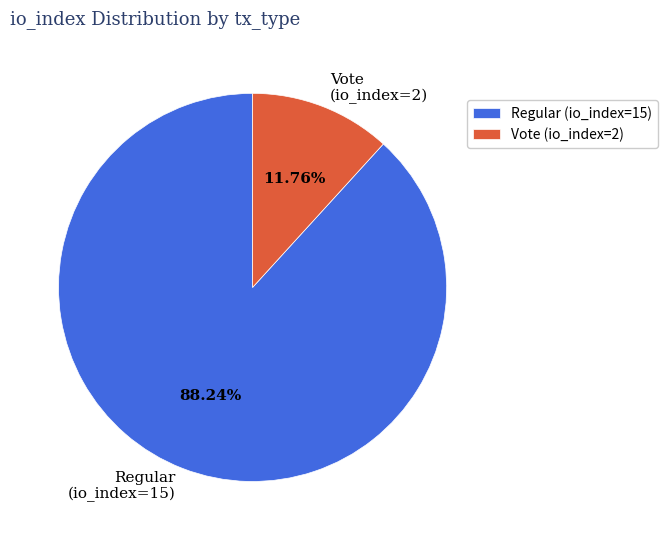

Is there a majority slice in this chart?

Yes